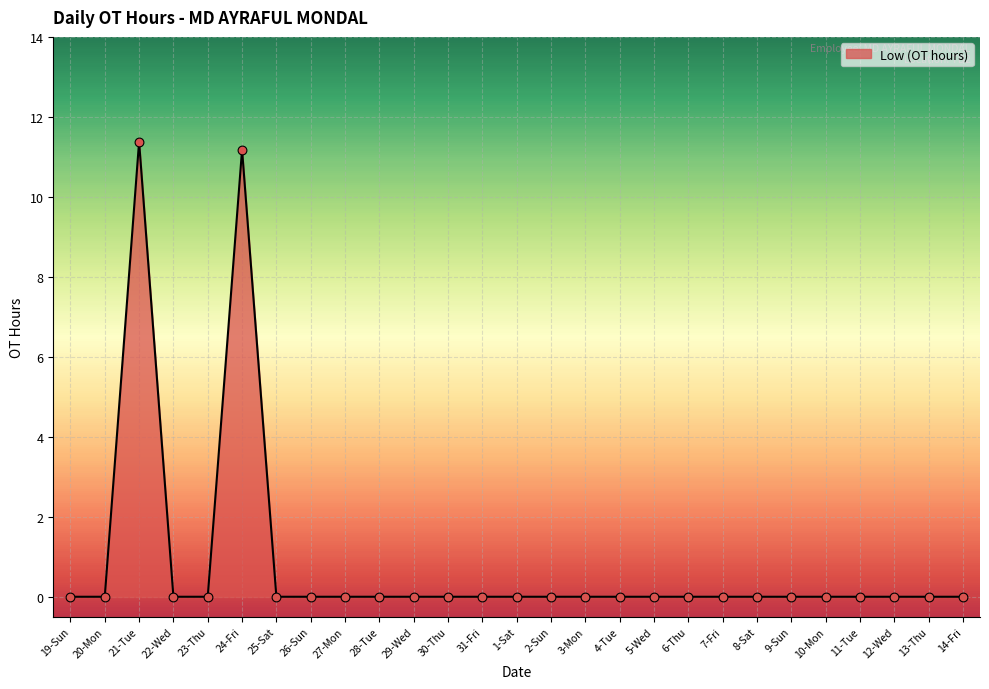

What is the change in value from 21-Tue to 31-Fri?

-11.4